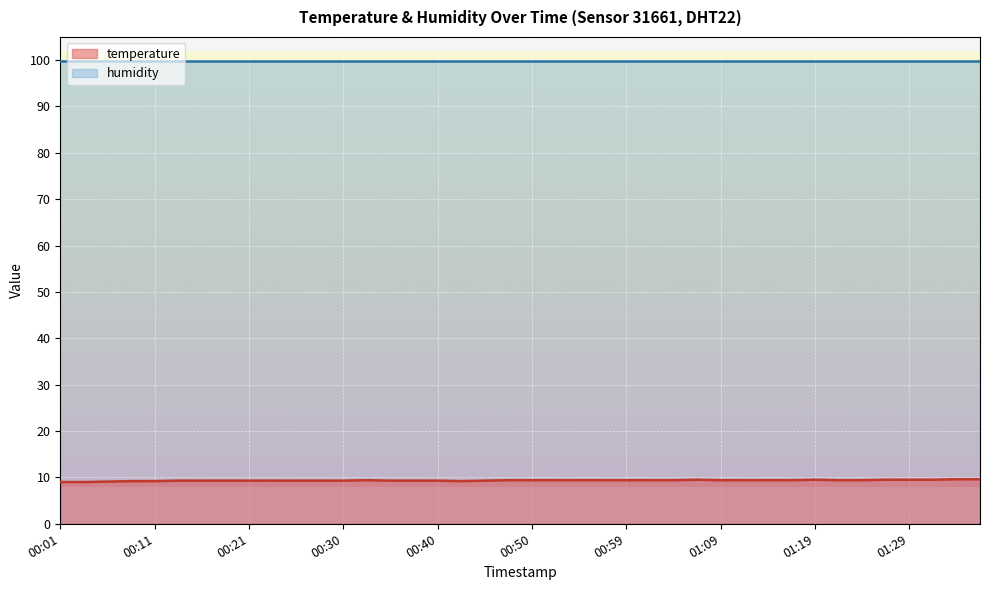

The value at 01:29 is 9.5. True or false?

True